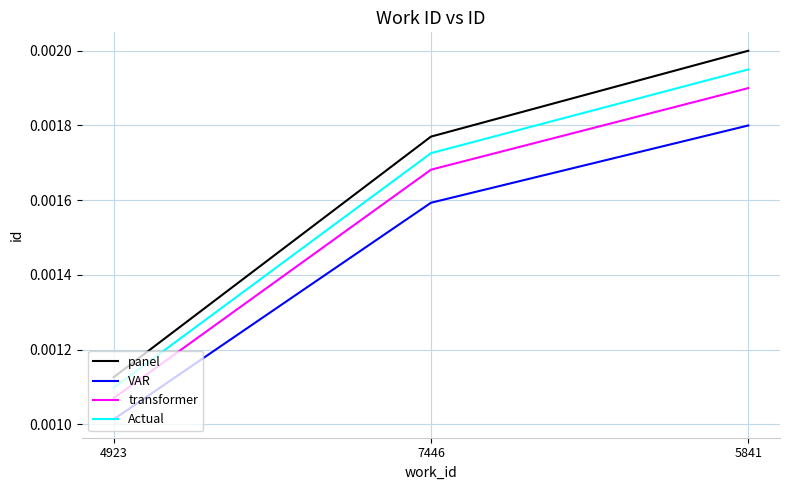

Rank the categories by Actual value from lowest to highest.

4923, 7446, 5841